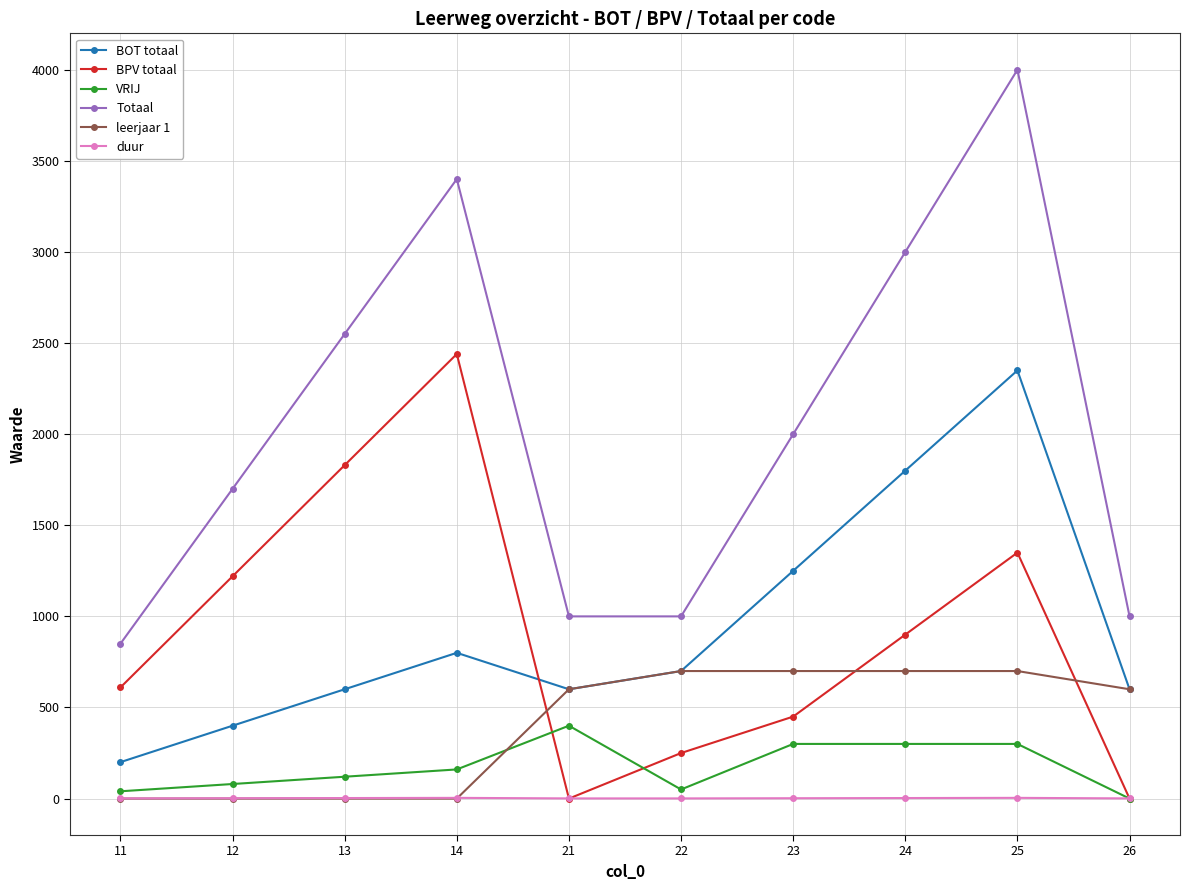

Between 11 and 24, which series saw the biggest shift?

Totaal